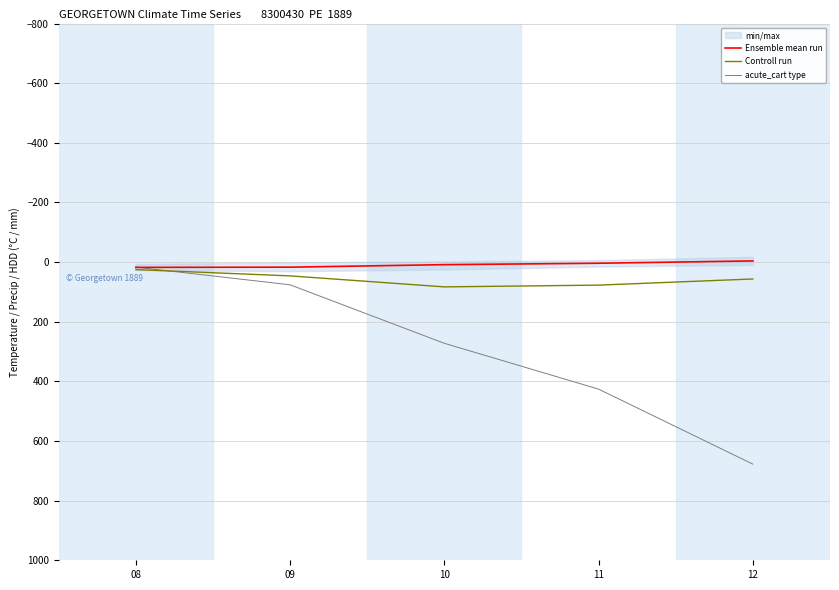

Which label corresponds to the smallest value in the chart?

12